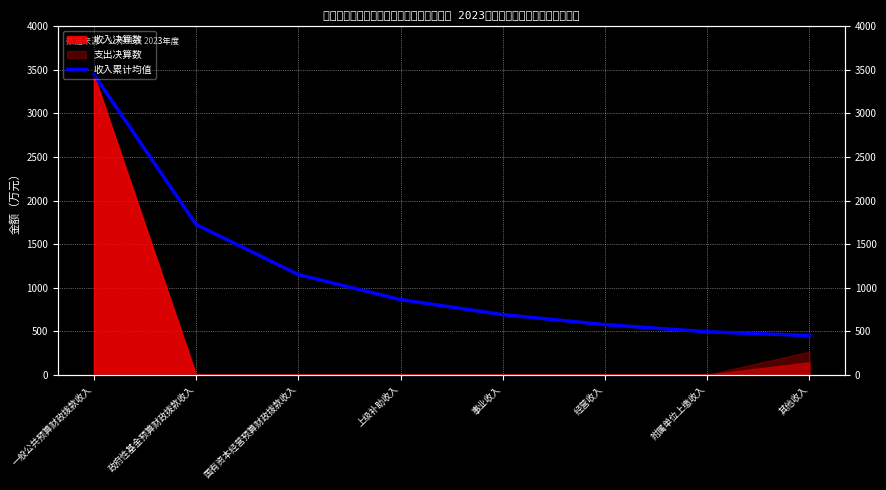

Which category has the lowest value across all series?

其他收入